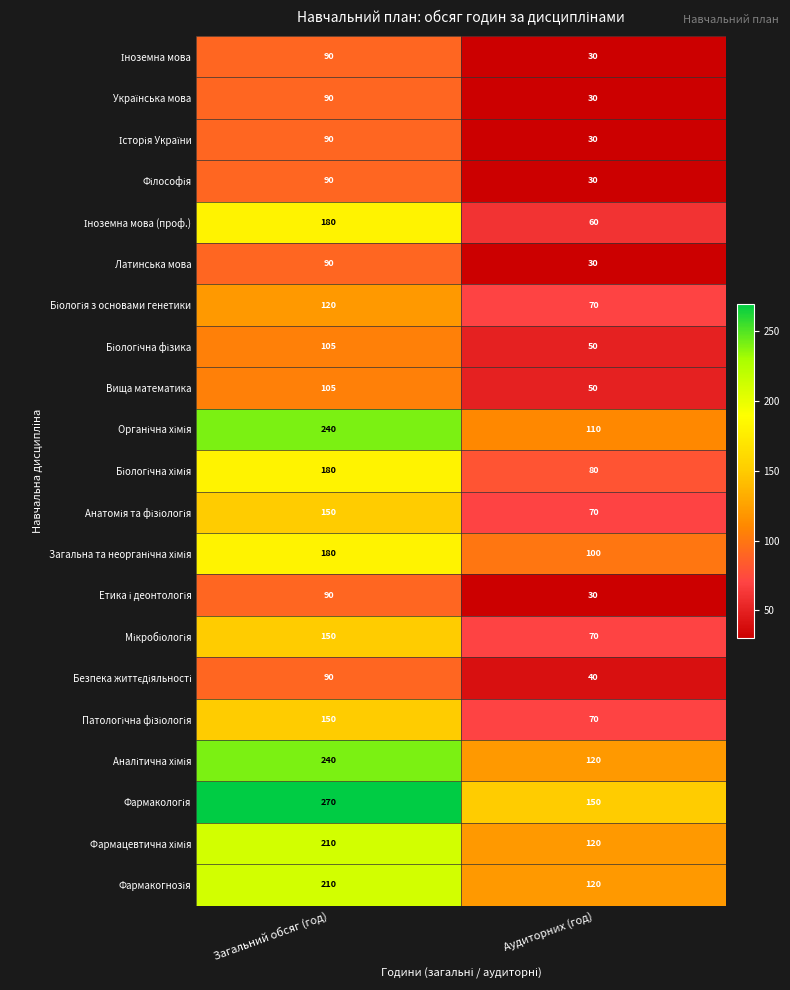

Count the number of data series in this chart.

21